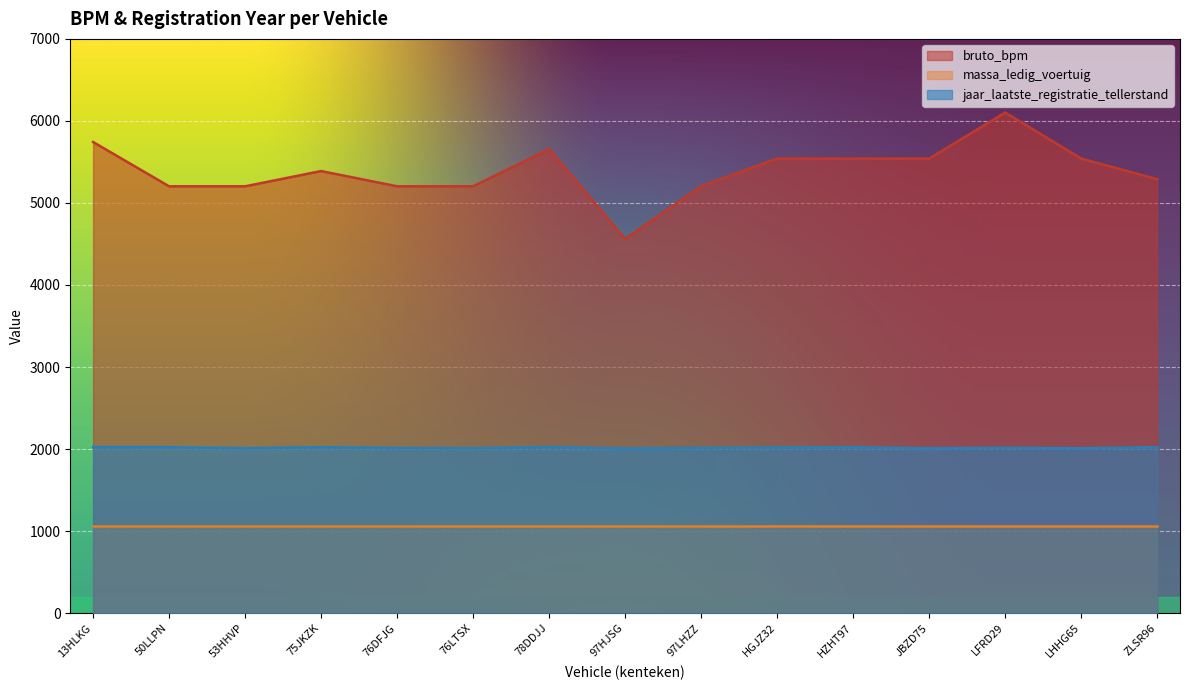

True or false: bruto_bpm has more than 0 interior local peaks.

True